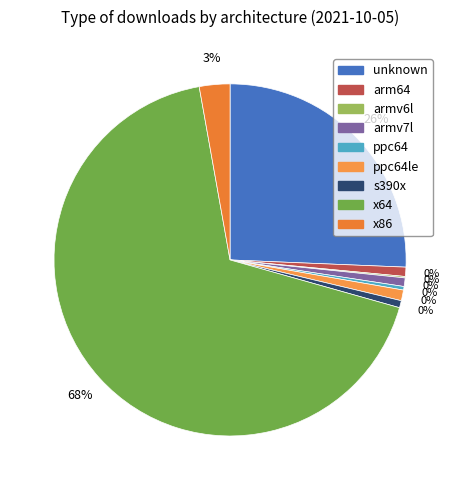

To the nearest percent, what portion does x86 represent?

3%